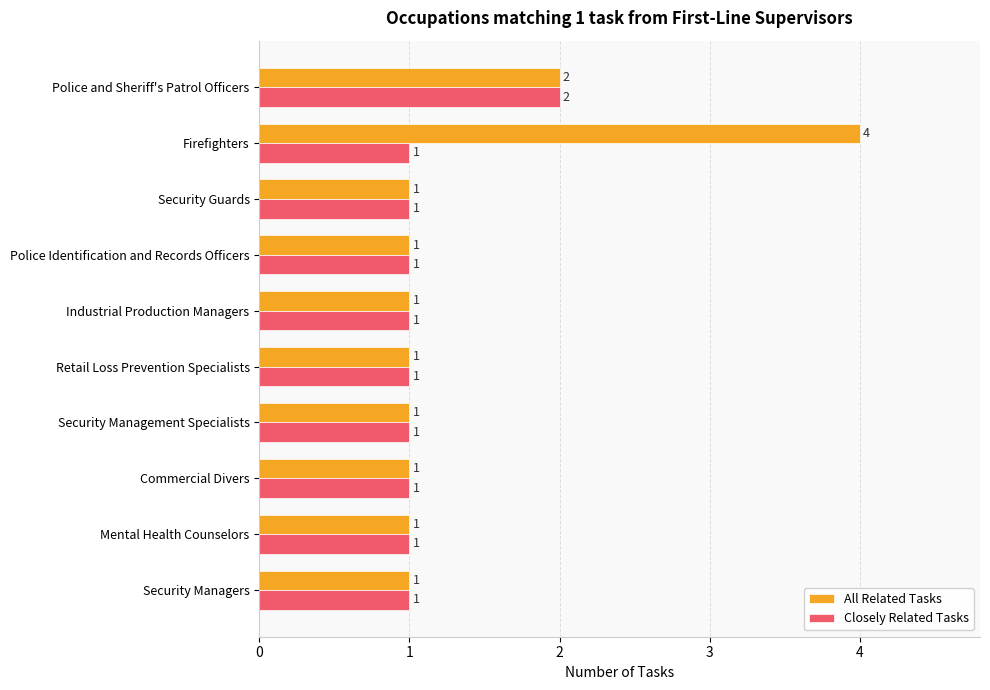

How many values in the Closely Related Tasks series exceed 1?

1